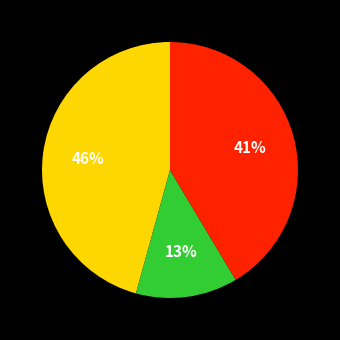

How many slices are in this pie chart?

3